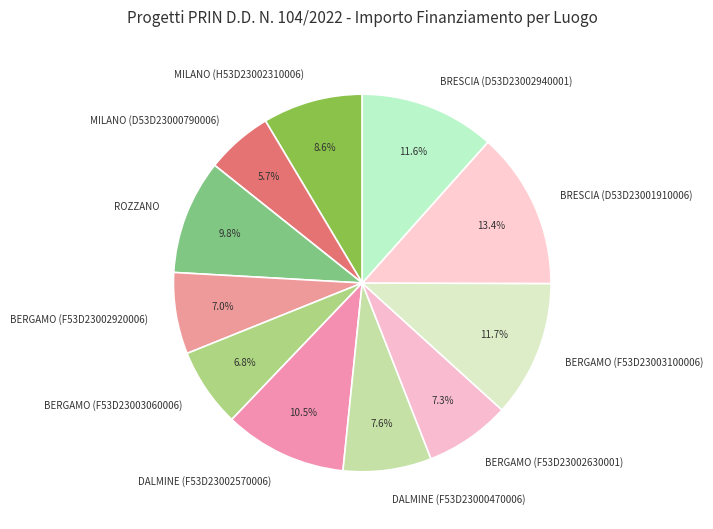

What percentage is the MILANO (H53D23002310006) slice, to the nearest percent?

9%